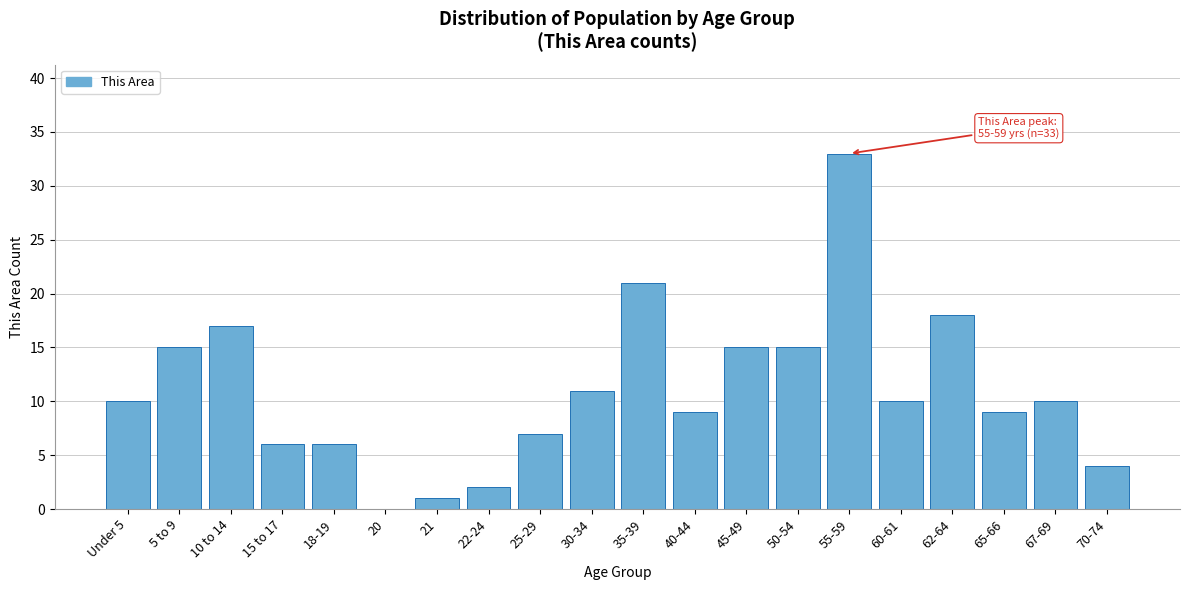

Reading left to right, list all the values displayed in this chart.

Under 5=10	5 to 9=15	10 to 14=17	15 to 17=6	18-19=6	20=0	21=1	22-24=2	25-29=7	30-34=11	35-39=21	40-44=9	45-49=15	50-54=15	55-59=33	60-61=10	62-64=18	65-66=9	67-69=10	70-74=4